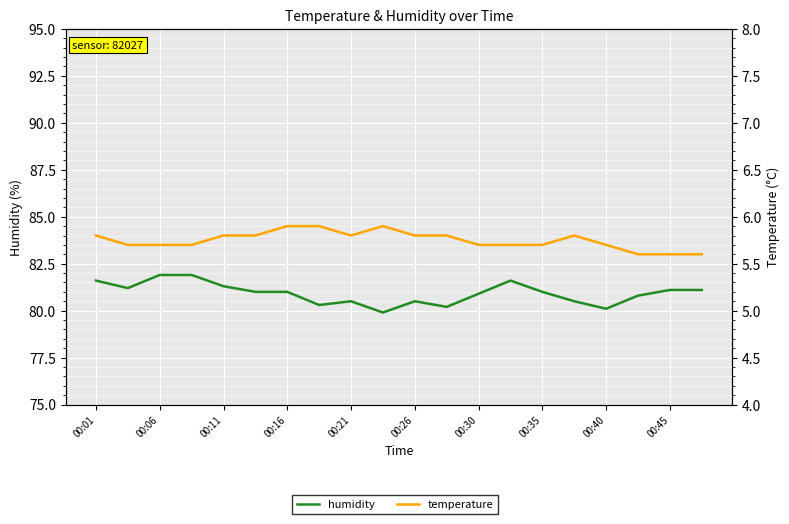

The value of temperature at 00:45 is 8.9. True or false?

False